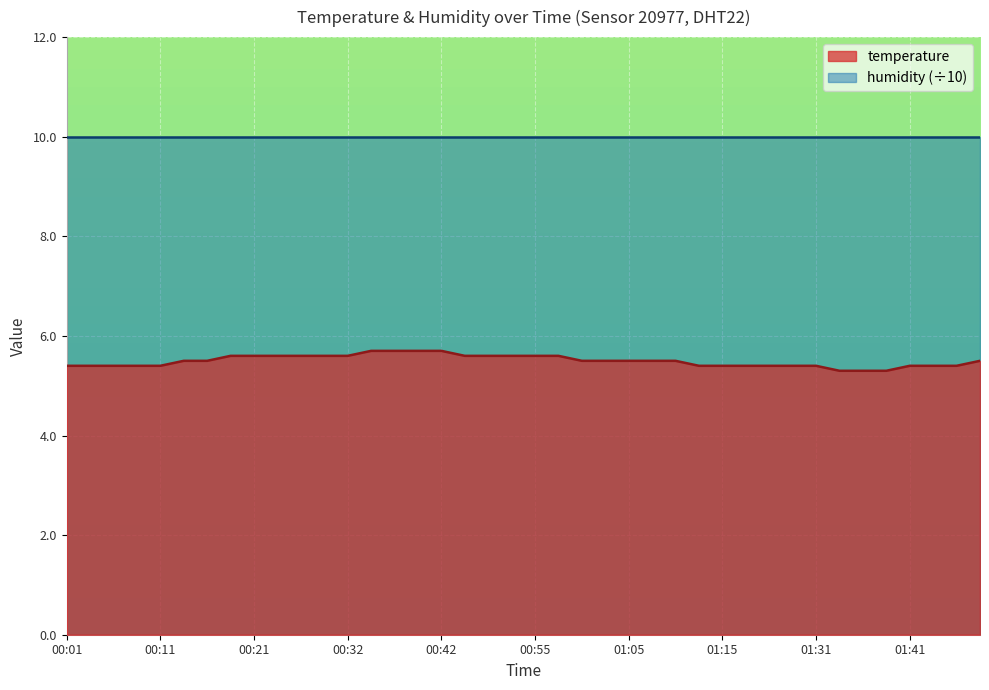

Read the value at 01:43.

5.4